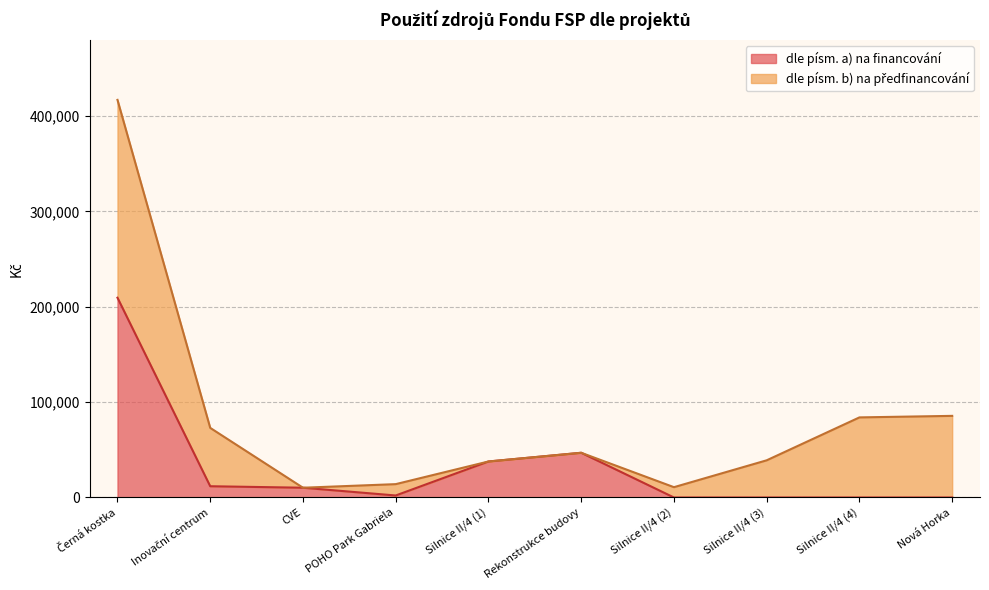

How many points are higher than both their immediate neighbors (excluding endpoints)?

1